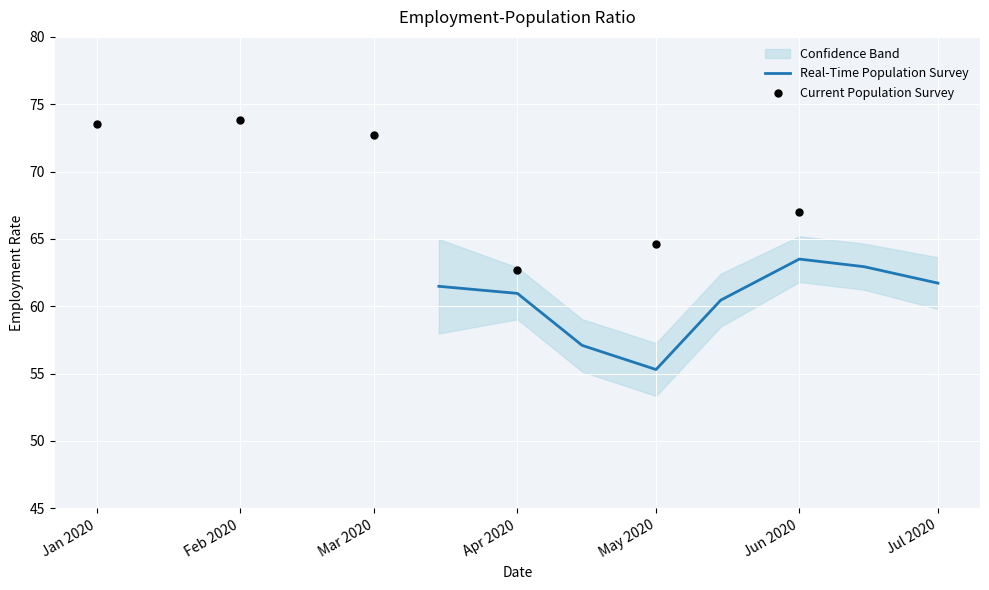

Which series has the largest total across all categories?

Upper band